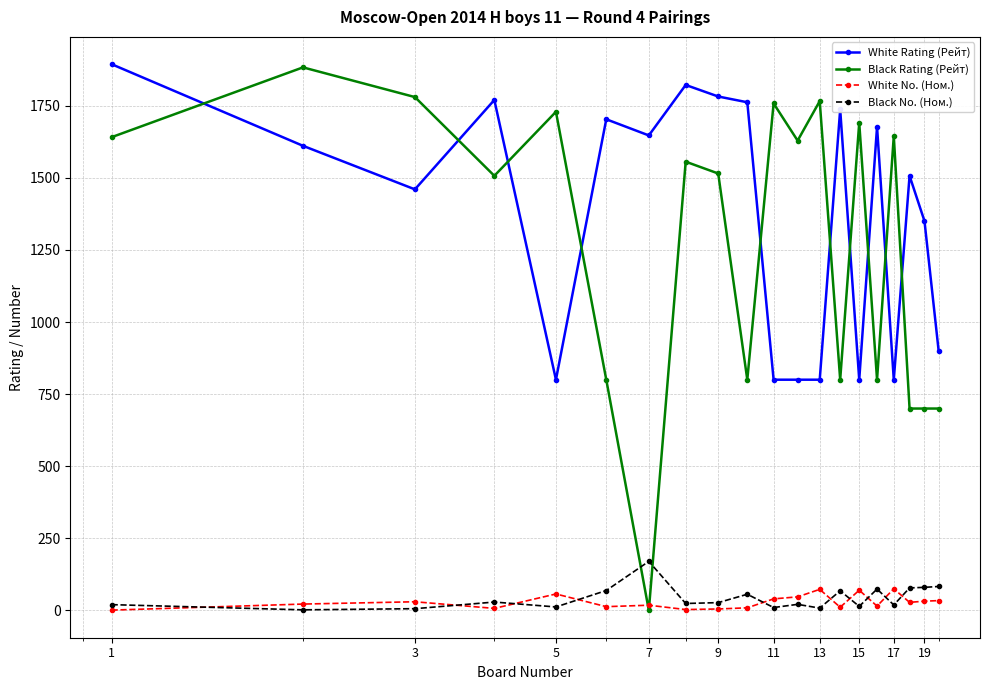

What is the minimum value for White No. (Ном.)?

1